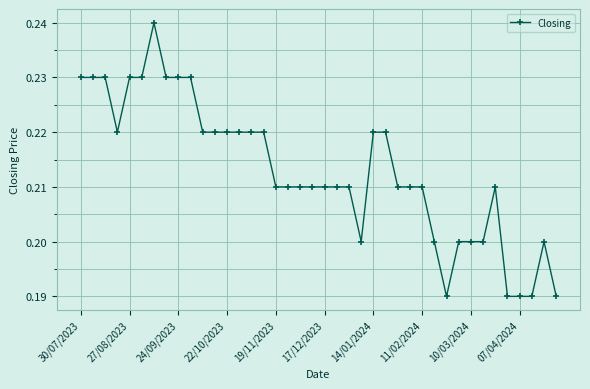

True or false: the data has more than 2 interior local peaks.

True